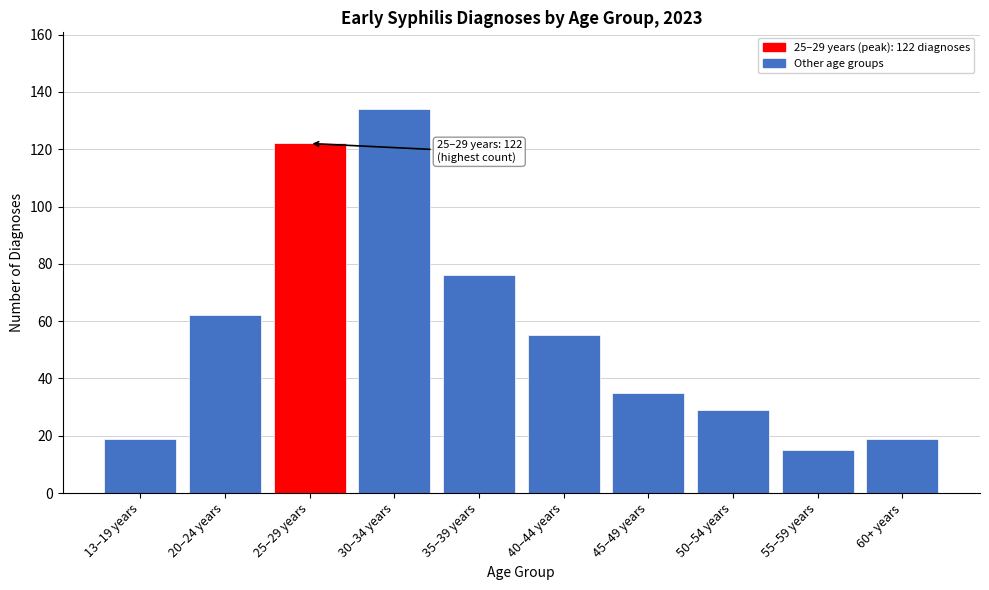

Reading left to right, extract all data points from this chart.

13–19 years=19	20–24 years=62	25–29 years=122	30–34 years=134	35–39 years=76	40–44 years=55	45–49 years=35	50–54 years=29	55–59 years=15	60+ years=19